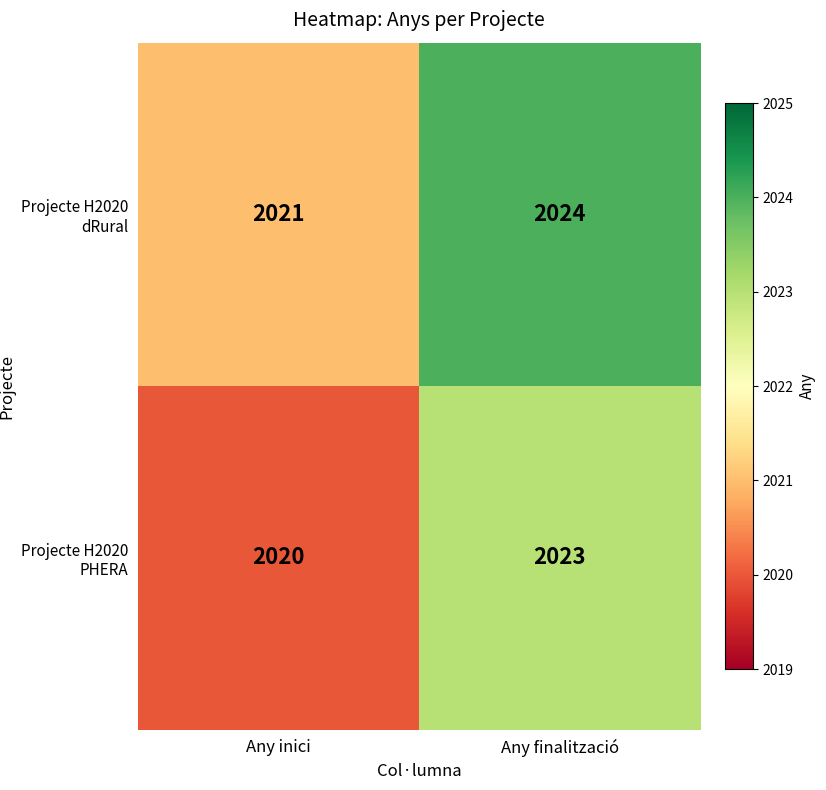

Read the Projecte H2020 PHERA value at Any inici.

2020